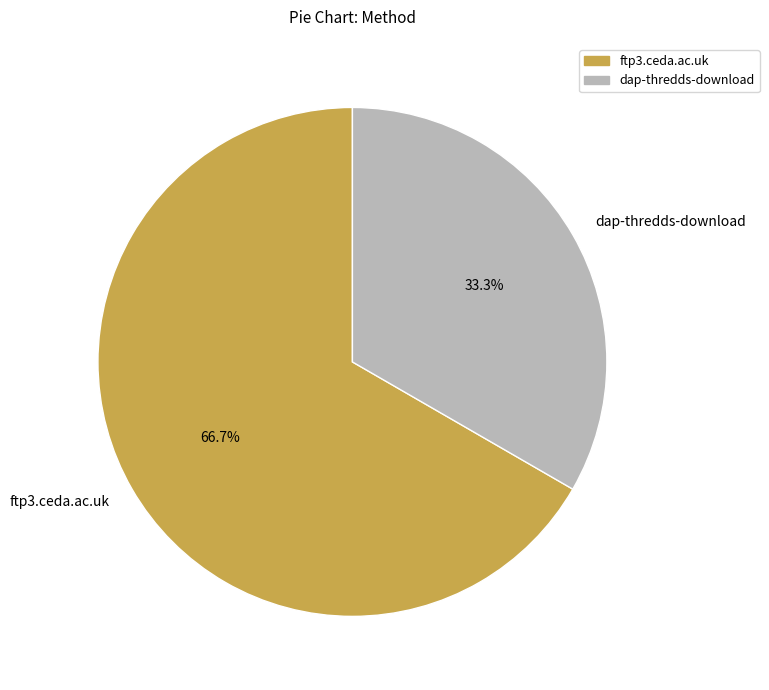

Which category has the smallest portion of the pie?

dap-thredds-download